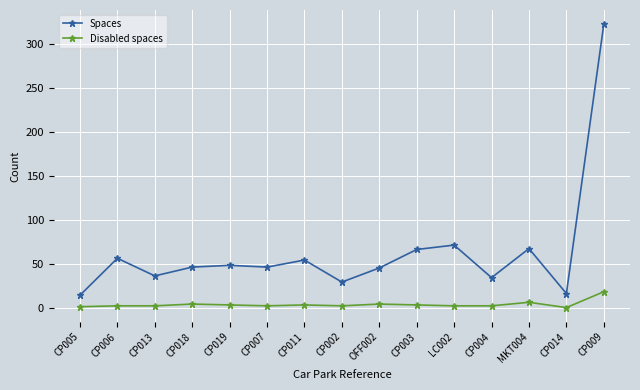

Which series has the widest spread of values?

Spaces